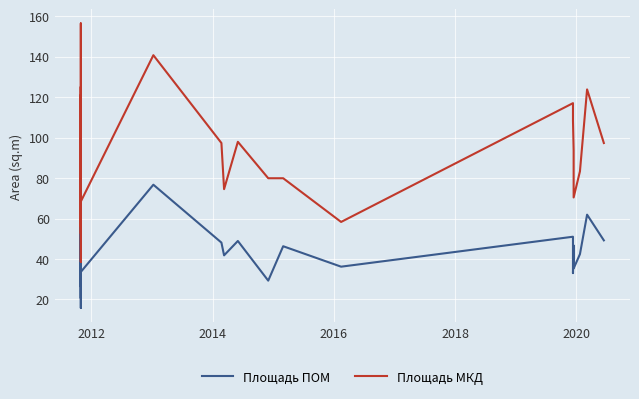

What is the average value of the Площадь ПОМ series?

40.3